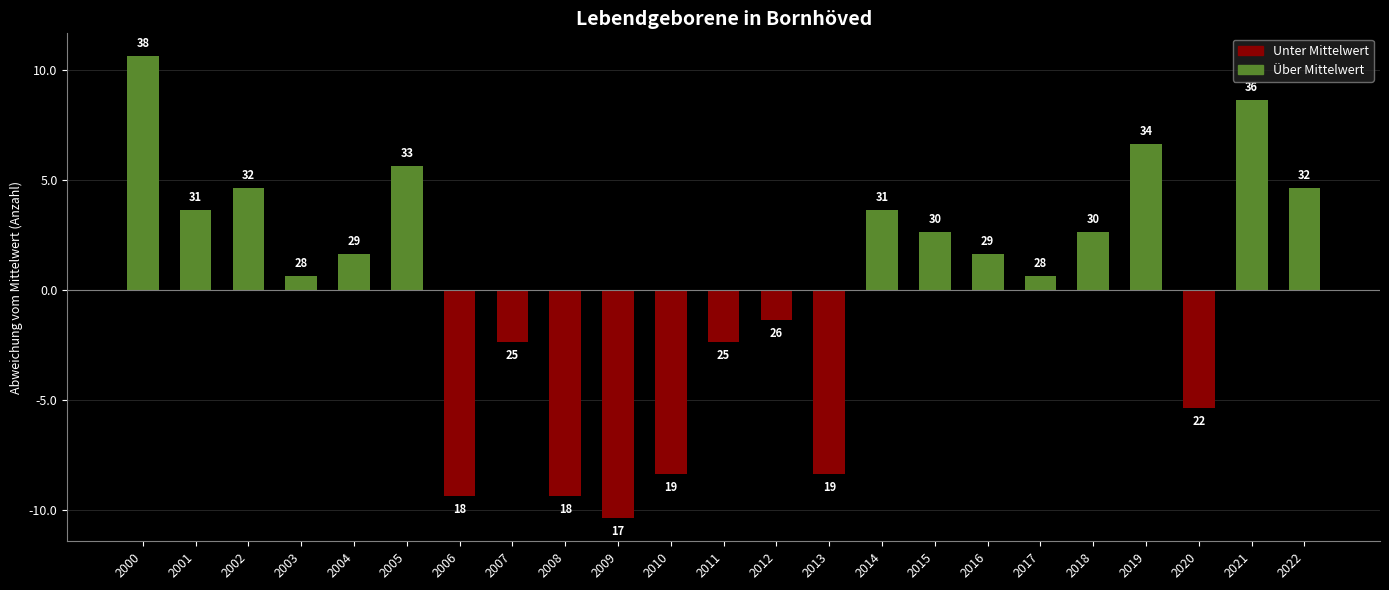

Where is the data nearest to the value 0?

2003